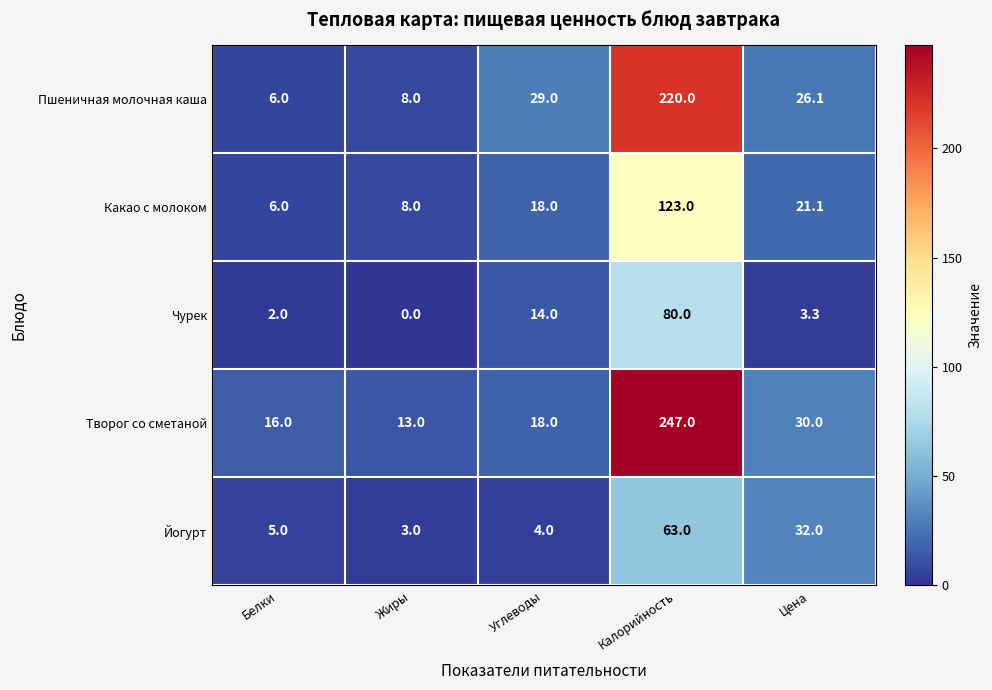

True or false: Чурек has a value of 14.0 at Углеводы.

True